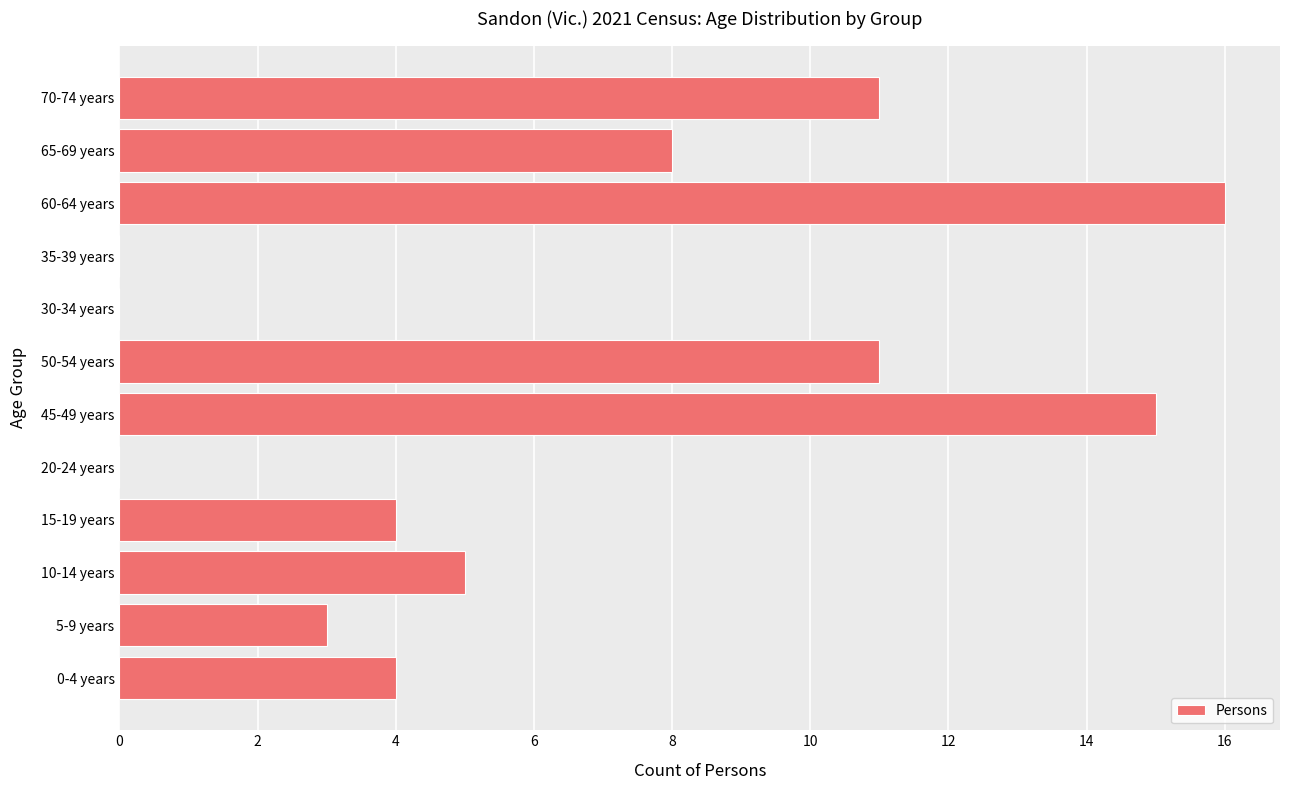

What is the sum of the values at 50-54 years and 30-34 years?

11